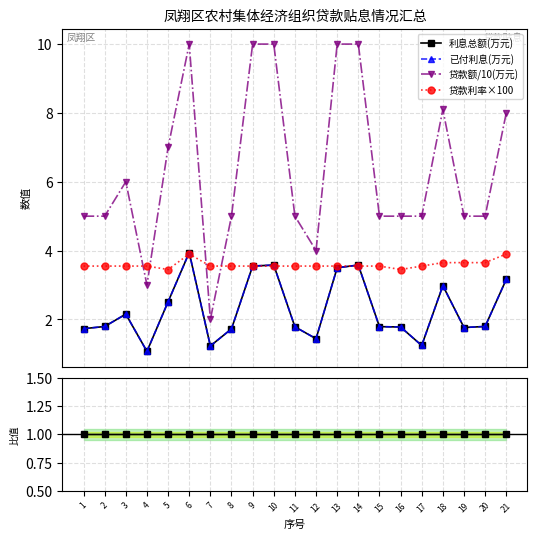

True or false: 贷款额/10(万元) and 已付利息(万元) intersect in this chart.

False